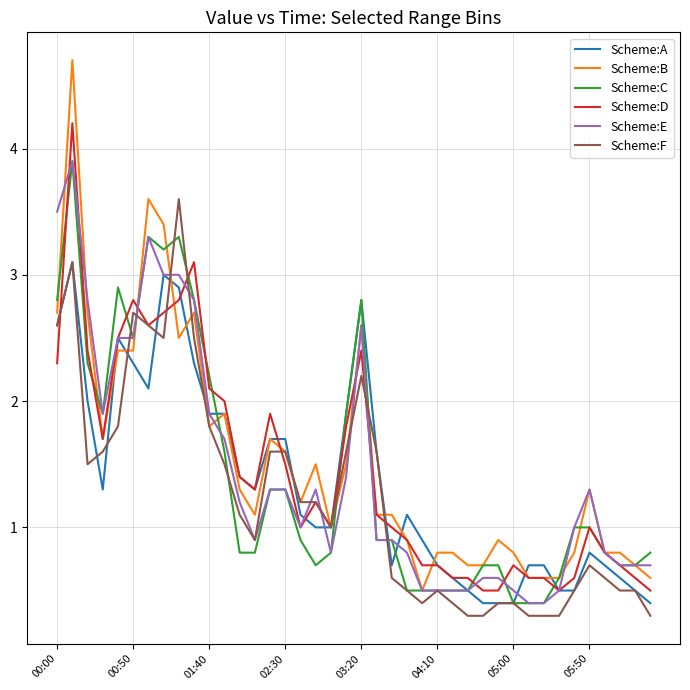

Which series has the largest range (max minus min)?

Scheme:B